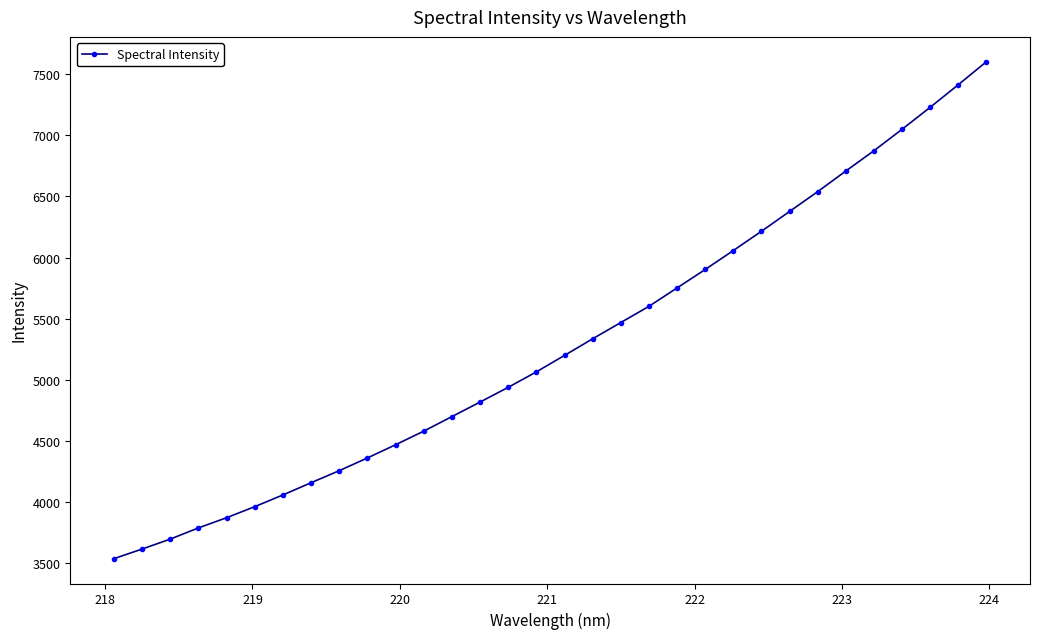

How many data points are above 5200?

16